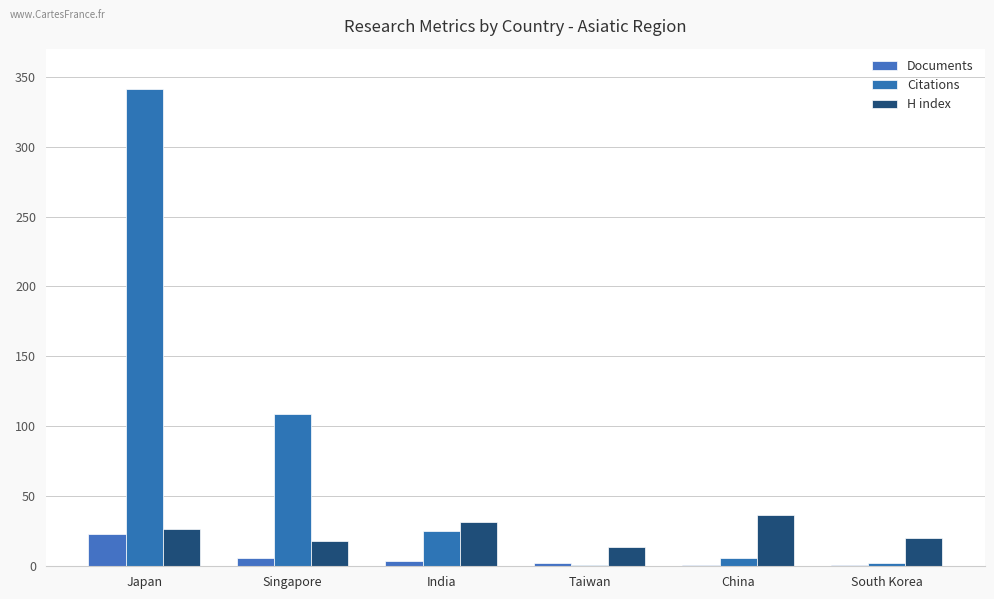

What is the sum of the H index values at China and Singapore?

55